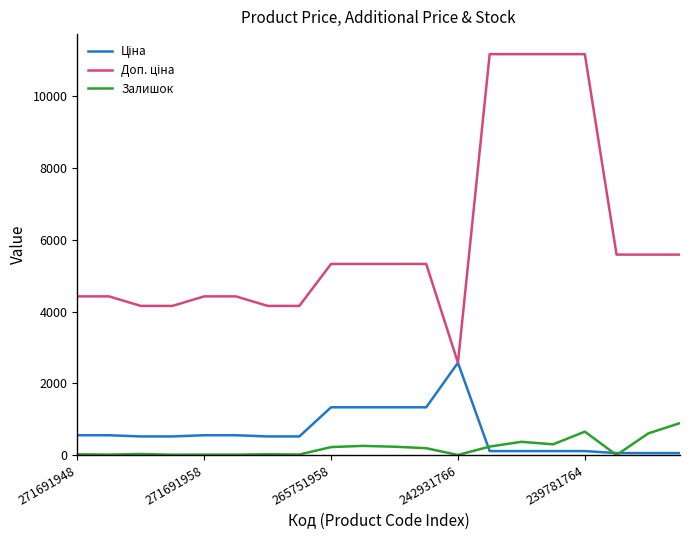

What is the greatest value displayed?

11169.0